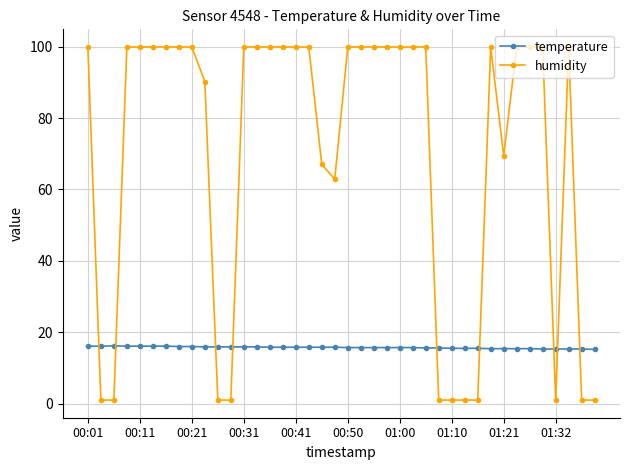

Which series has the largest total across all categories?

humidity